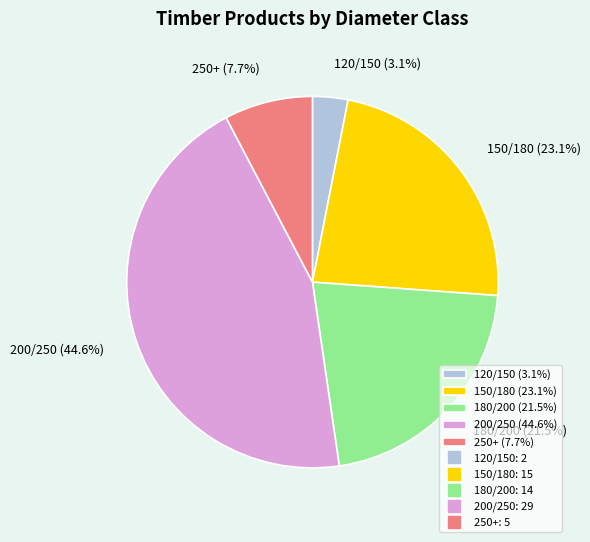

The 150/180 slice represents 23% of the pie. True or false?

True